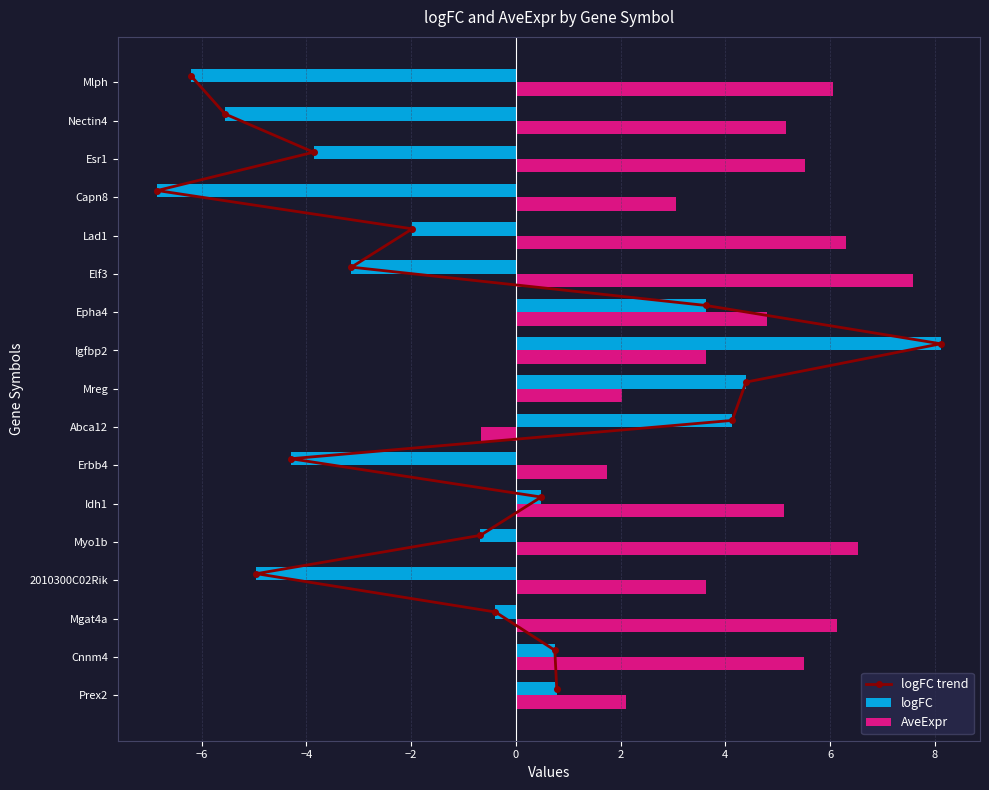

What is the difference between the maximum and minimum values in the logFC series?

15.0